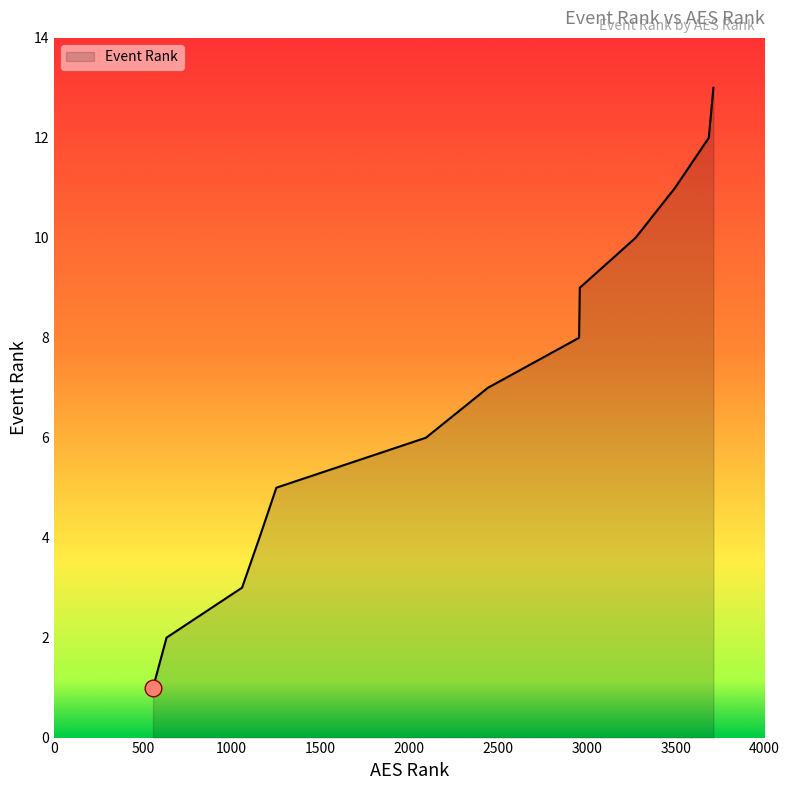

What is the greatest value displayed?

13